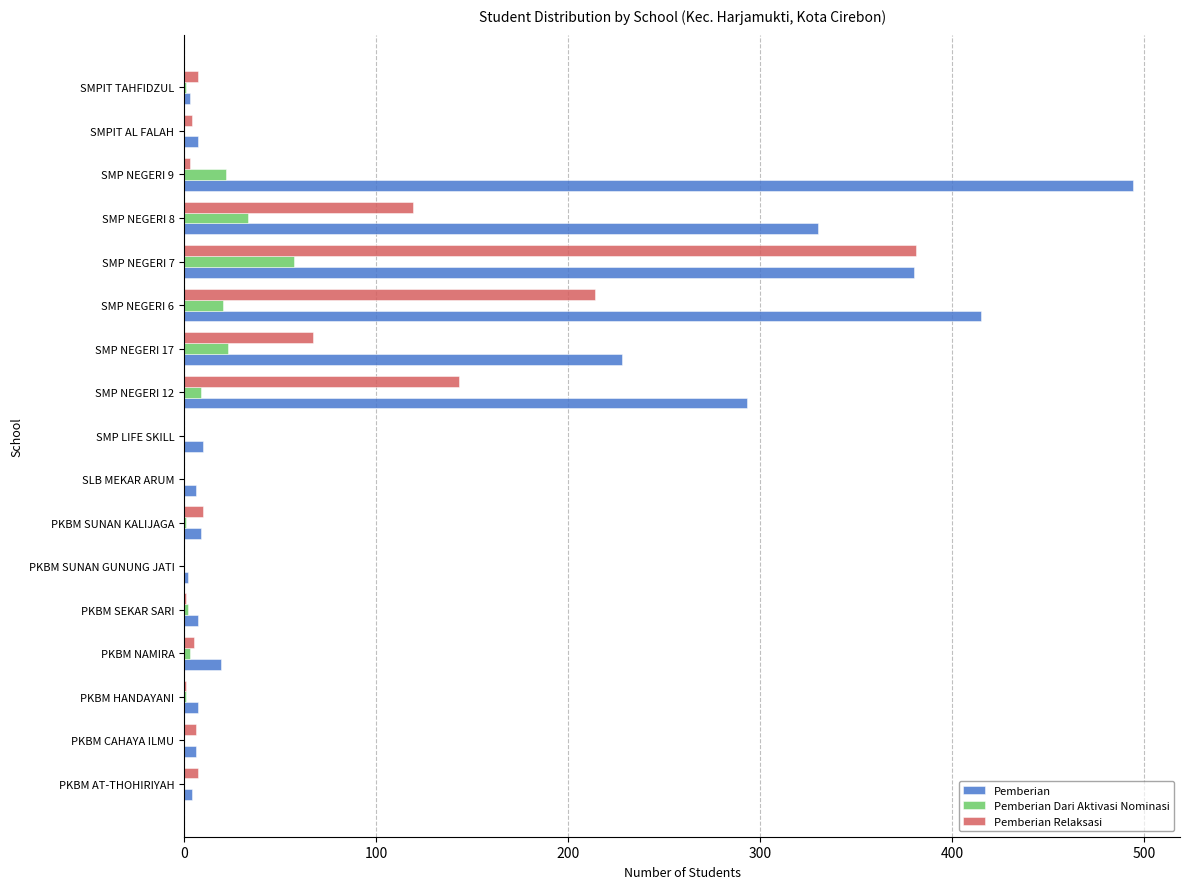

The value of Pemberian Dari Aktivasi Nominasi at PKBM SUNAN GUNUNG JATI is 0. True or false?

True